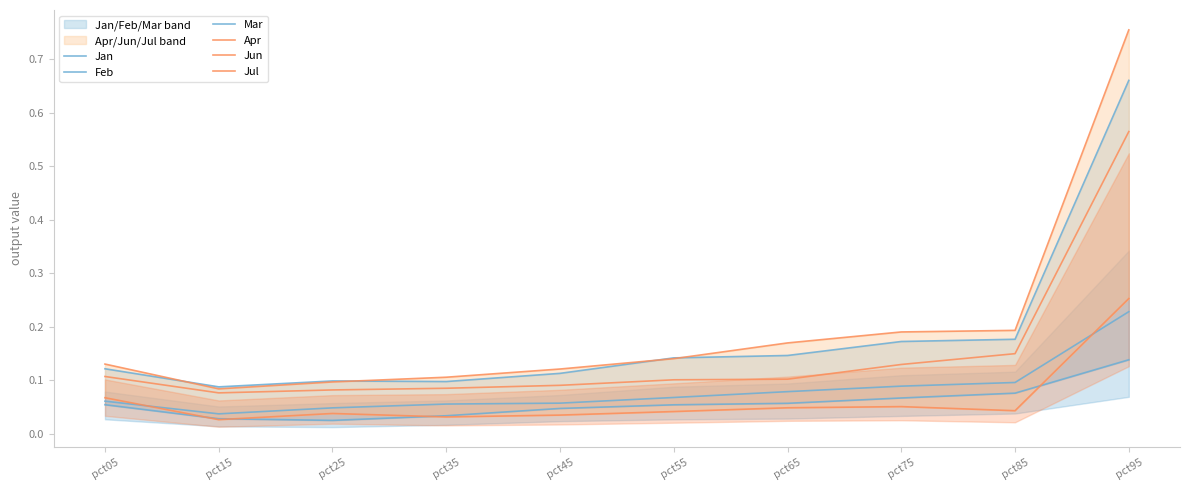

True or false: Apr has more than 2 interior local peaks.

False